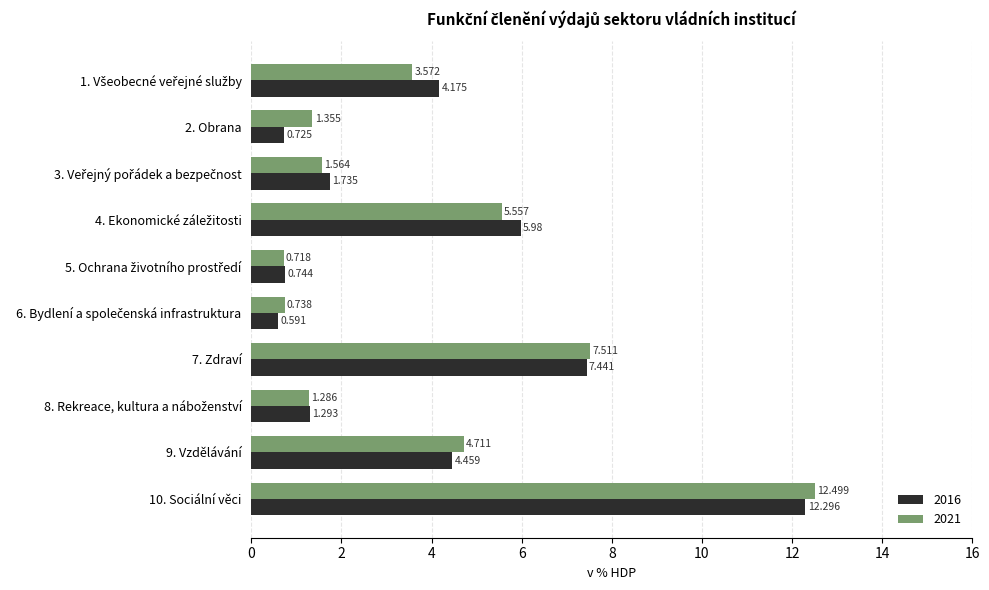

What is the maximum value shown in the chart?

12.5